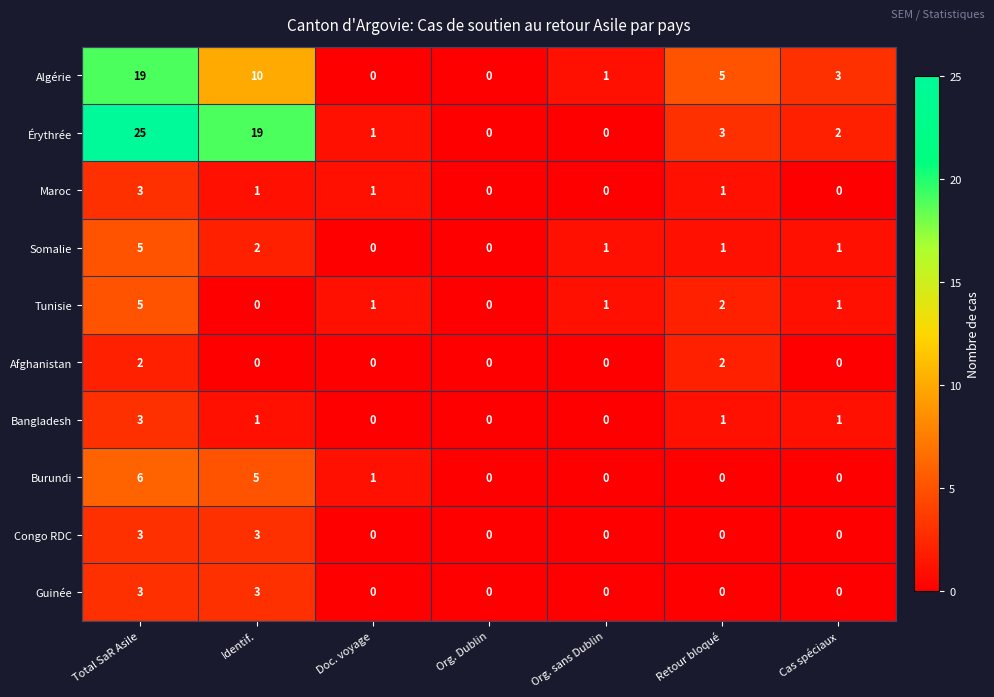

True or false: Algérie has a value of 12 at Total SaR Asile.

False